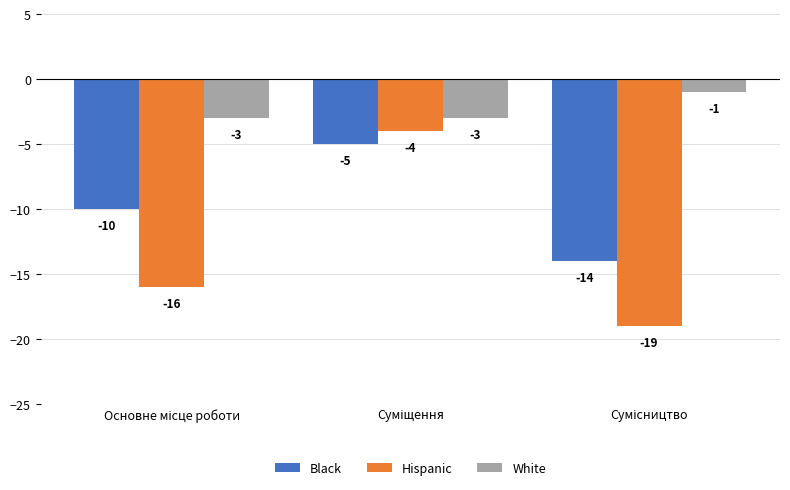

What is the highest value of the Black series?

-5